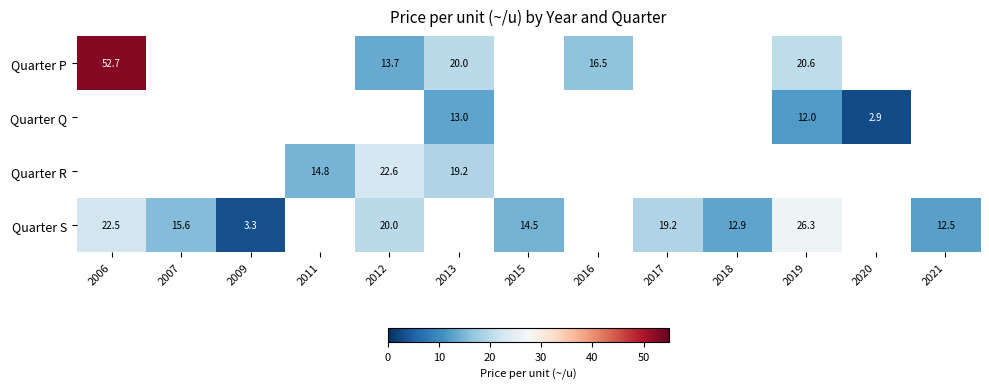

What is the difference between the Quarter Q values at 2013 and 2020?

10.1